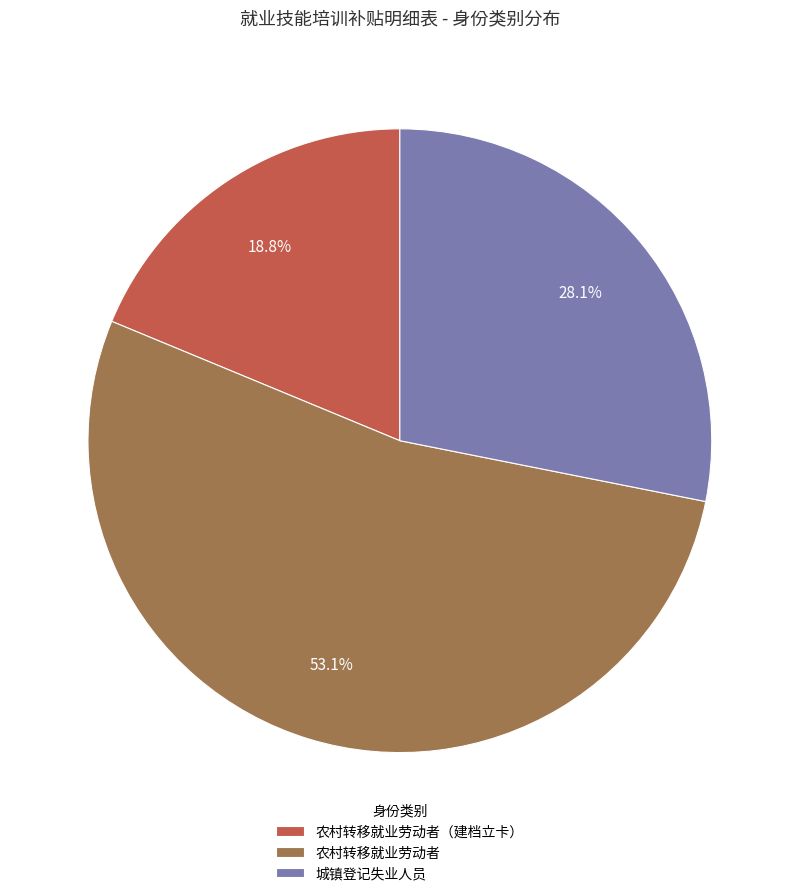

True or false: 农村转移就业劳动者（建档立卡） accounts for 19% of the total.

True